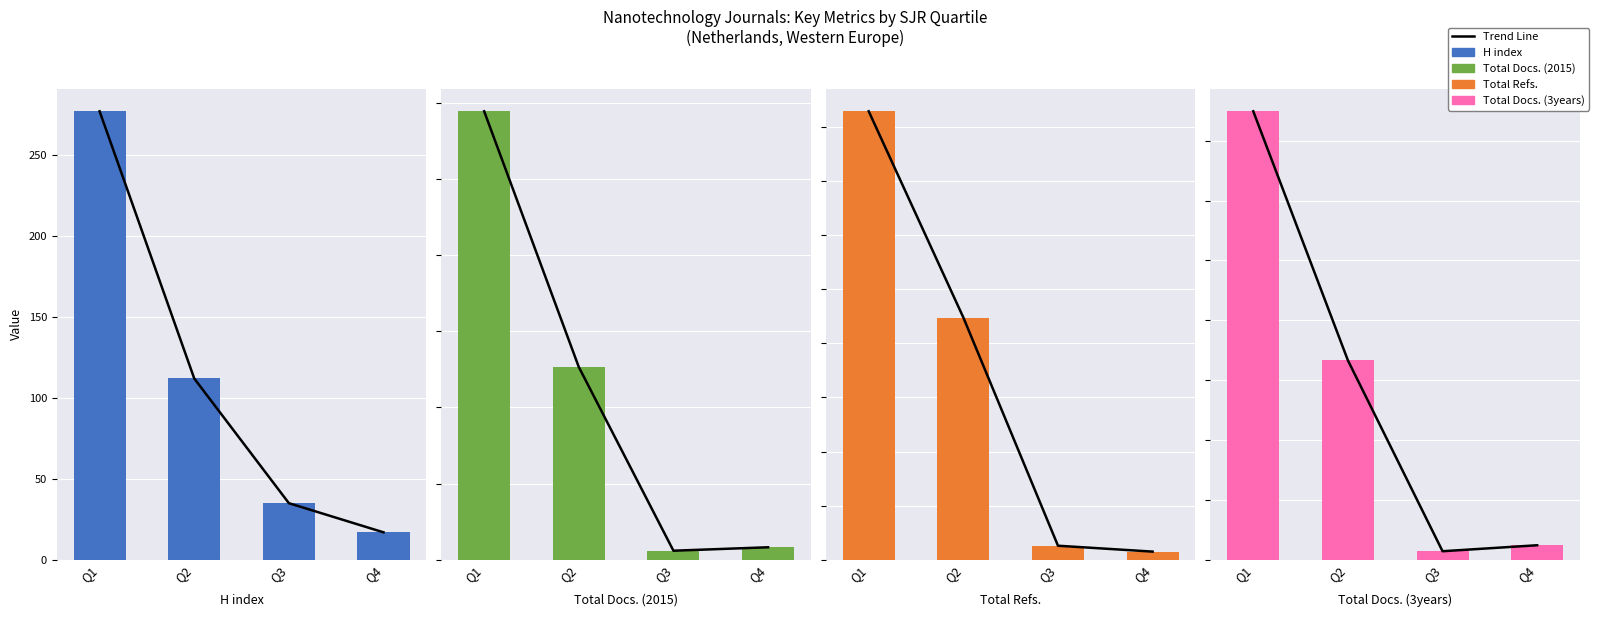

What is the average value of the Total Refs. series?

16468